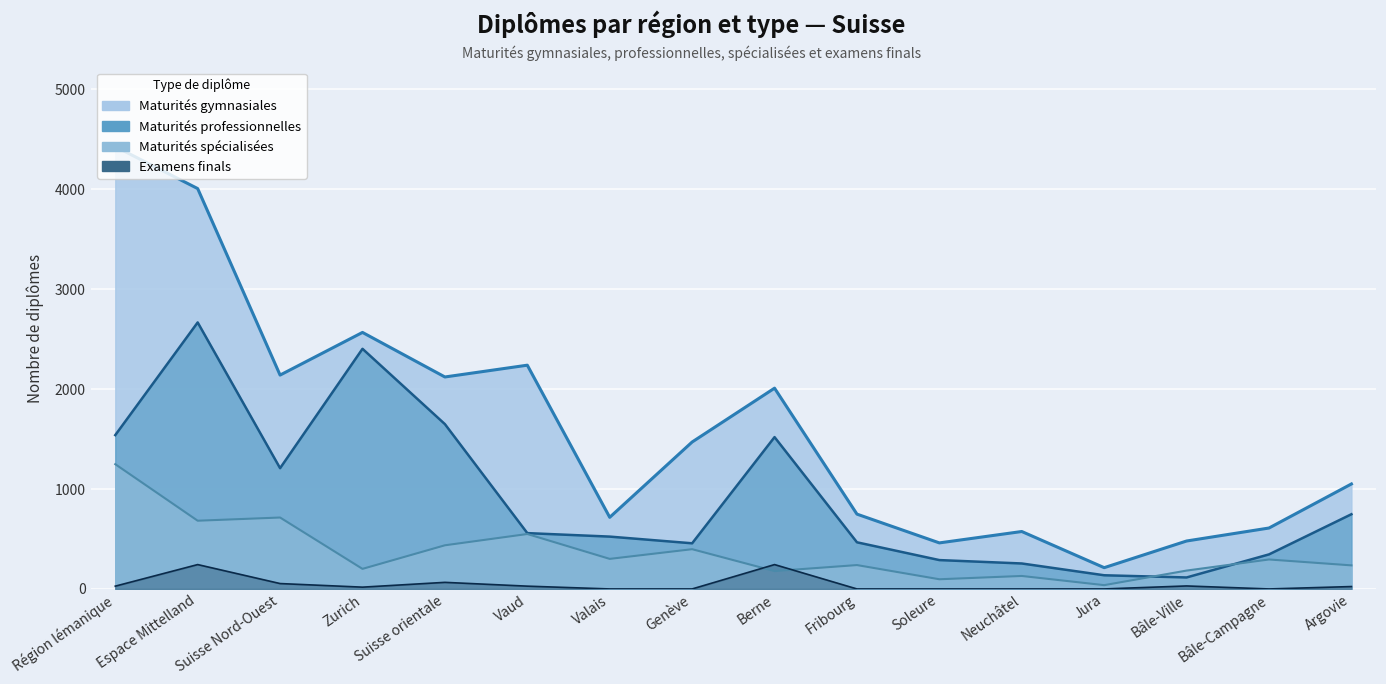

The value of Maturités gymnasiales (Total) at Bâle-Ville is 749. True or false?

False